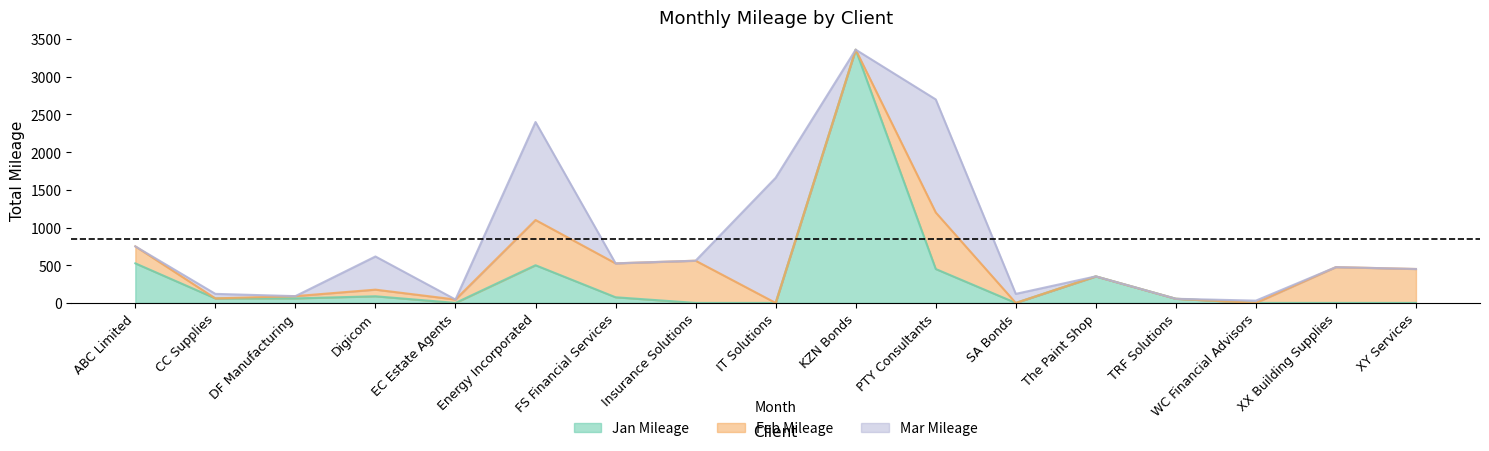

True or false: Jan Mileage and Mar Mileage cross at least once.

True